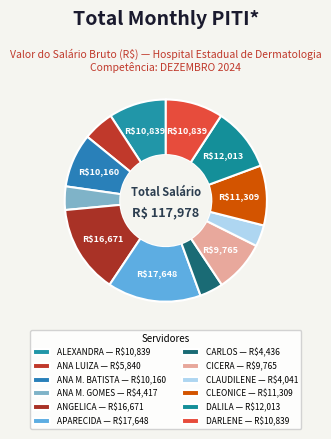

How many slices are in this pie chart?

12